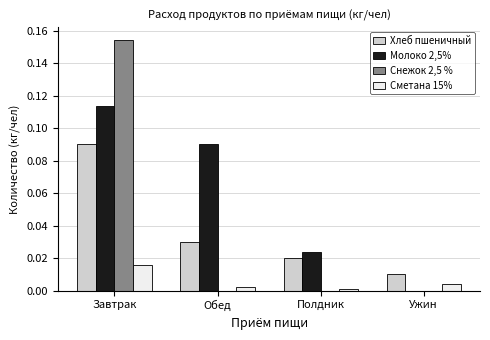

Which series has the largest total across all categories?

Молоко 2,5%